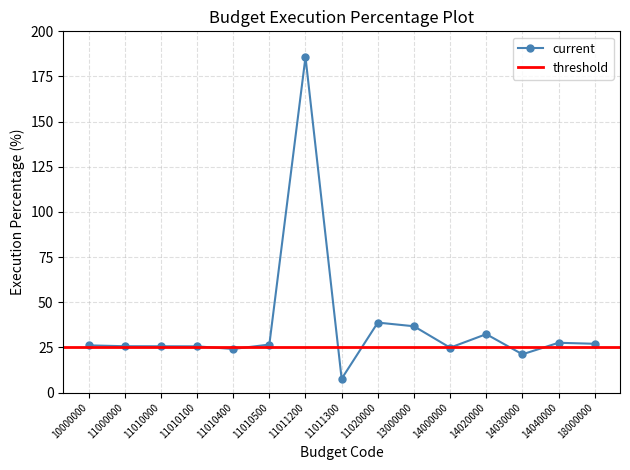

True or false: there are more than 0 points higher than both neighbors.

True